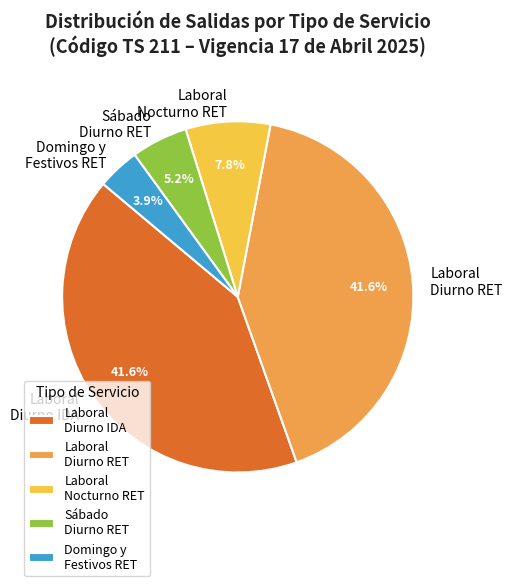

Is there any slice that represents more than half of the pie?

No